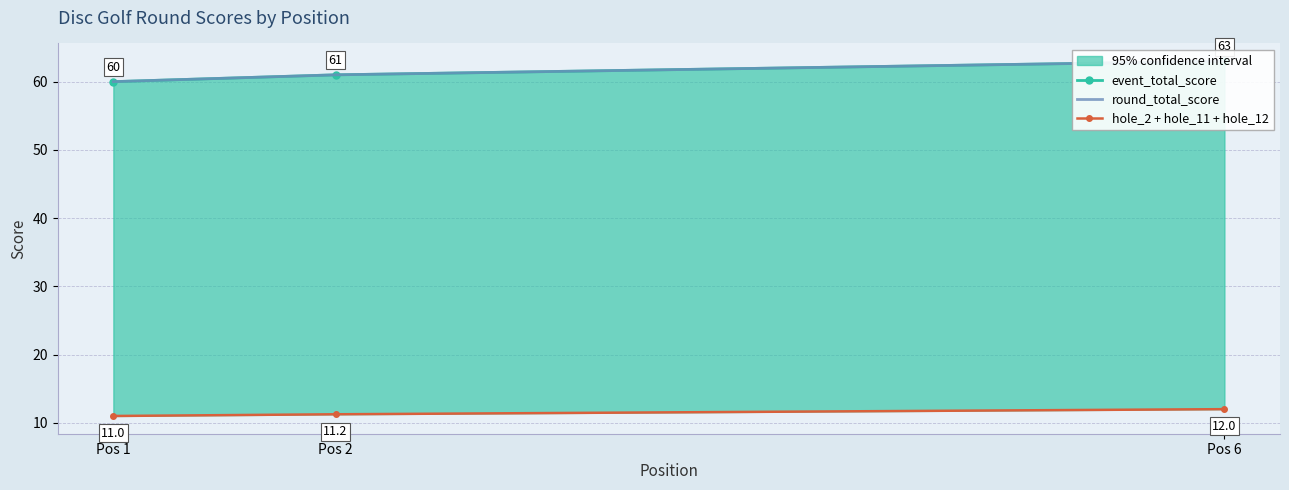

What is the minimum value shown in the chart?

11.0